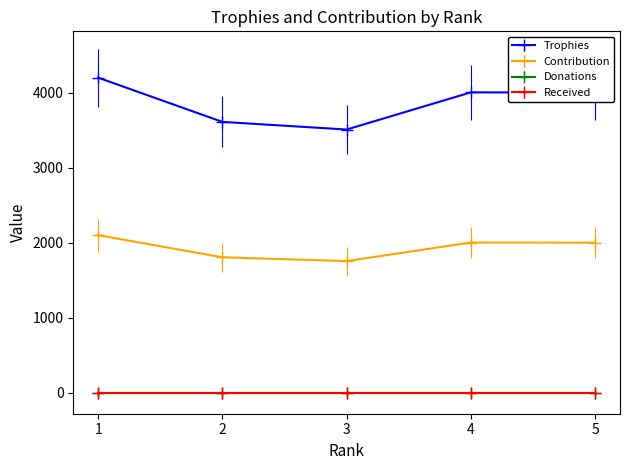

At which category is the sum across all series the highest?

1